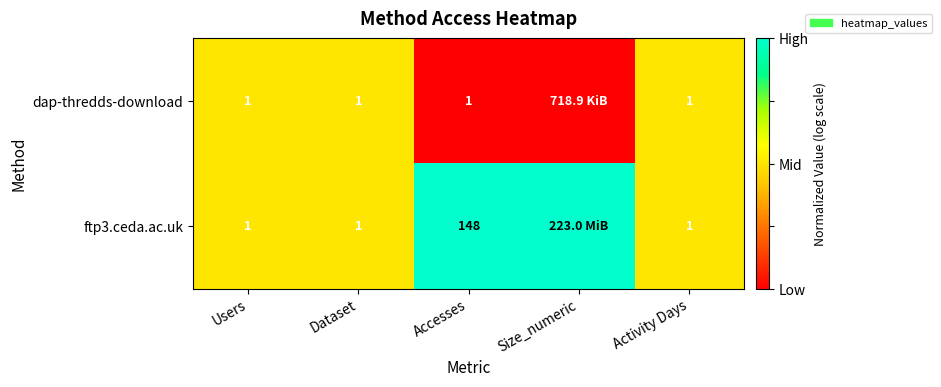

At Accesses, list the series in order from largest to smallest.

ftp3.ceda.ac.uk, dap-thredds-download